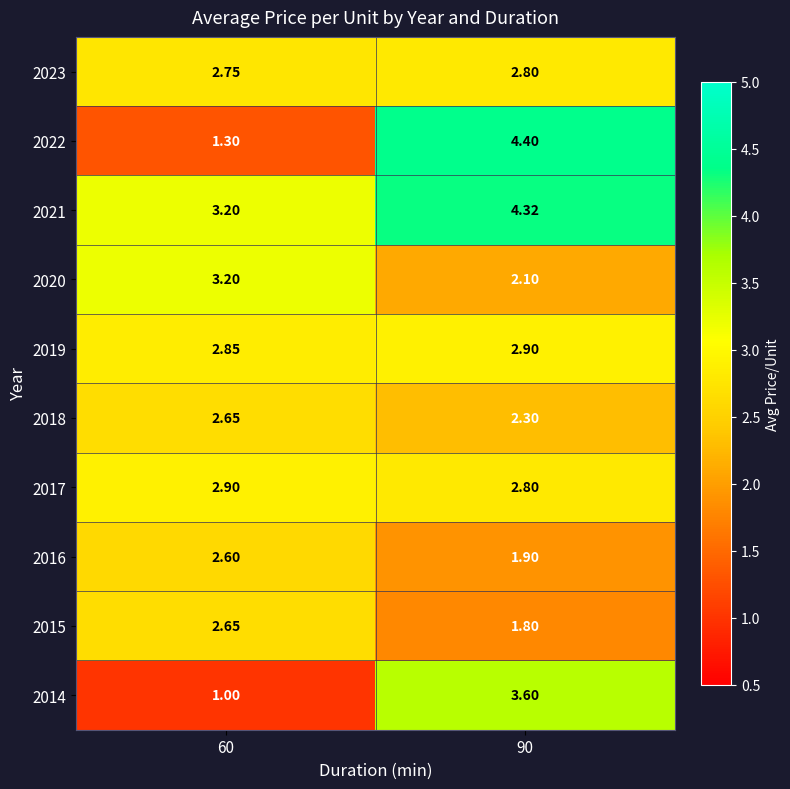

Reading left to right, extract all data points from this chart.

2023: 60=2.8	90=2.8
2022: 60=1.3	90=4.4
2021: 60=3.2	90=4.3
2020: 60=3.2	90=2.1
2019: 60=2.9	90=2.9
2018: 60=2.6	90=2.3
2017: 60=2.9	90=2.8
2016: 60=2.6	90=1.9
2015: 60=2.6	90=1.8
2014: 60=1.0	90=3.6